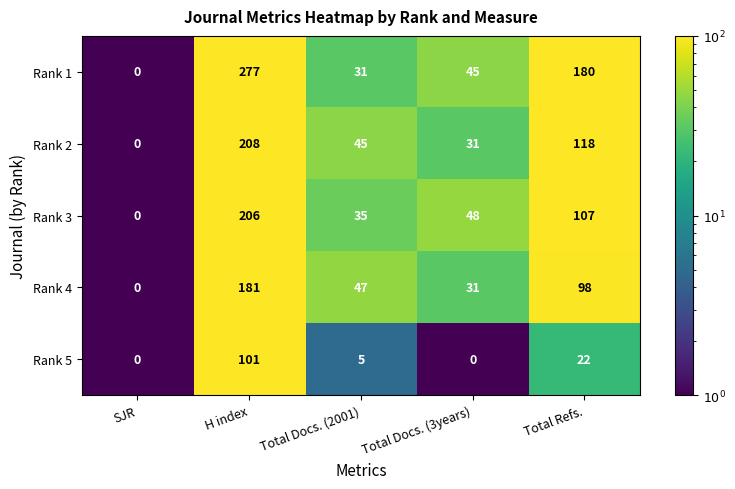

What is the difference between the maximum and minimum values in the Rank 5 series?

101